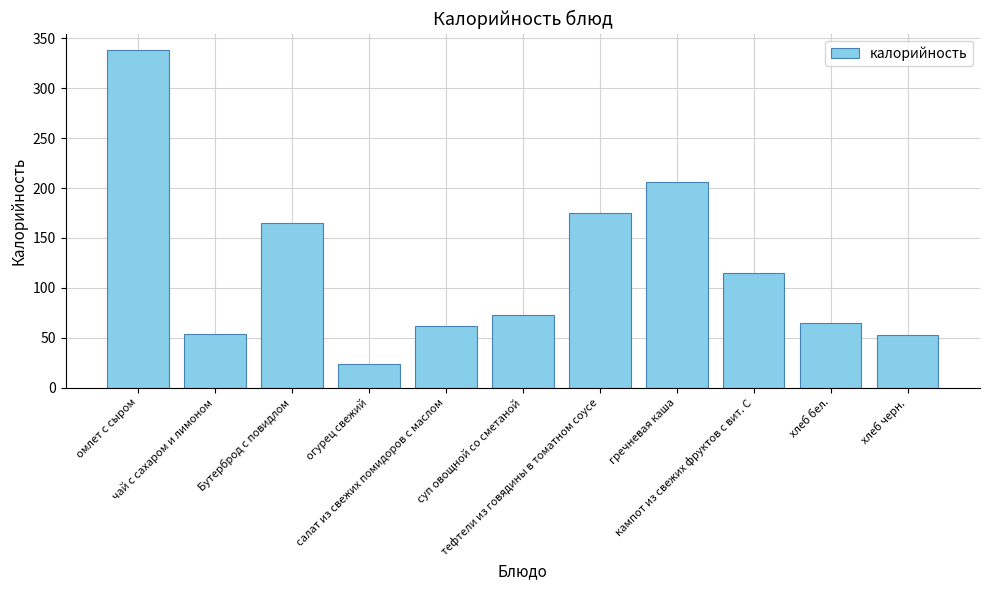

Which has a higher value, салат из свежих помидоров с маслом or гречневая каша?

гречневая каша